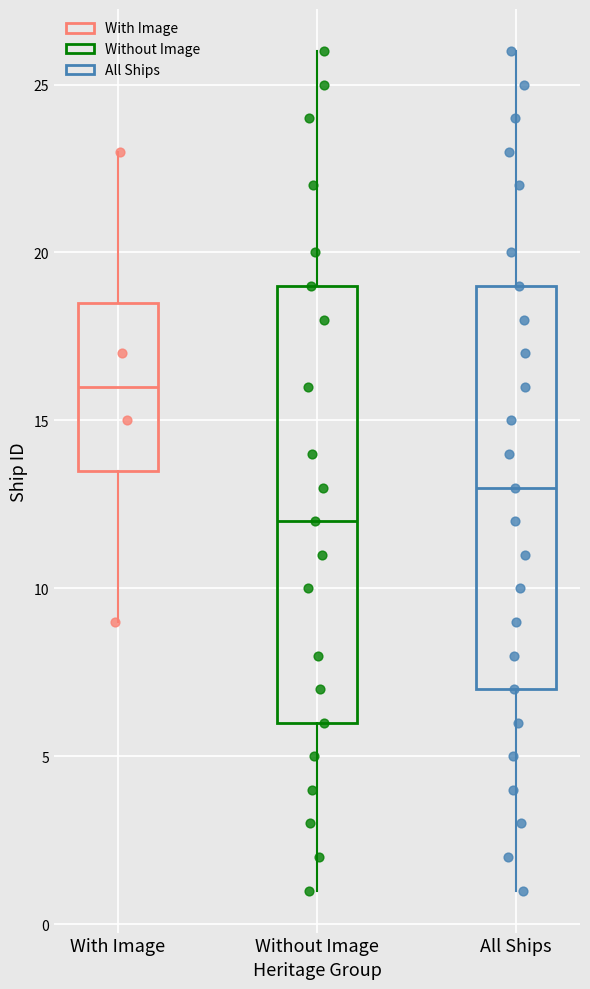

Comparing the boxes themselves (not the whiskers), which one is the tallest?

Without Image